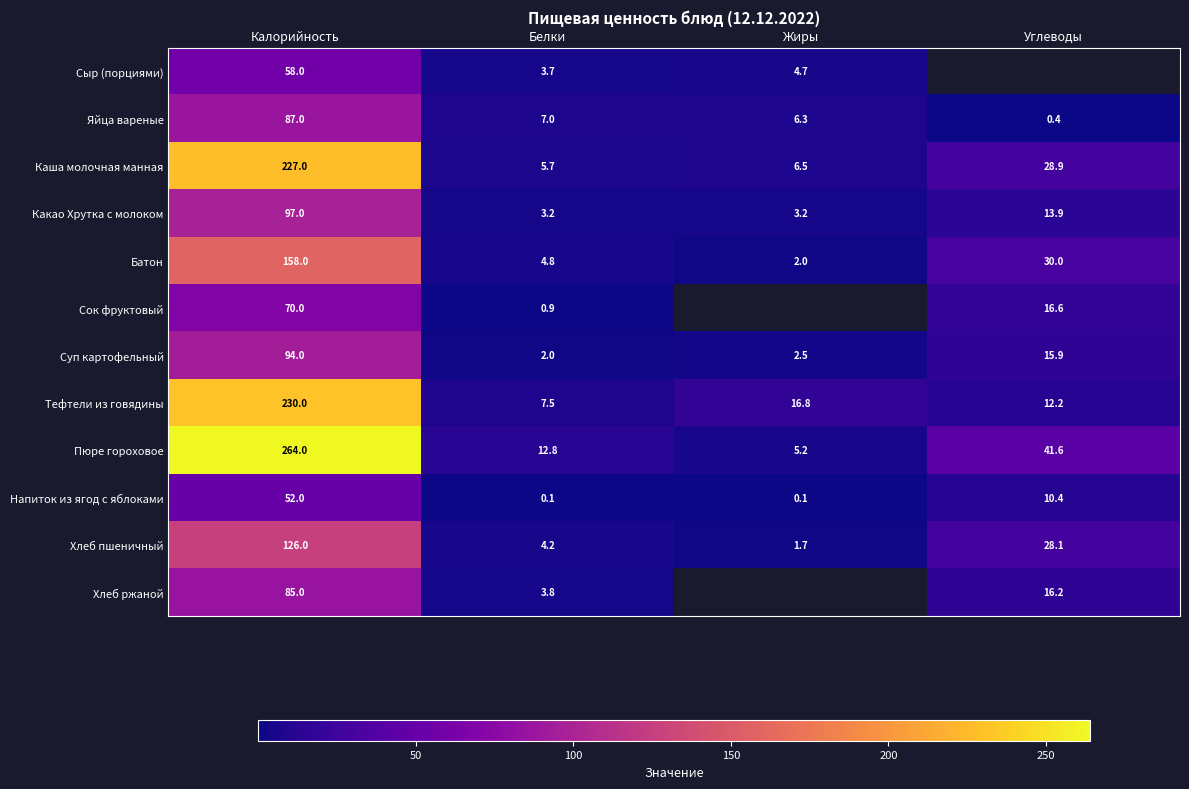

The Напиток из ягод с яблоками series shows 52.0 at Калорийность. True or false?

True